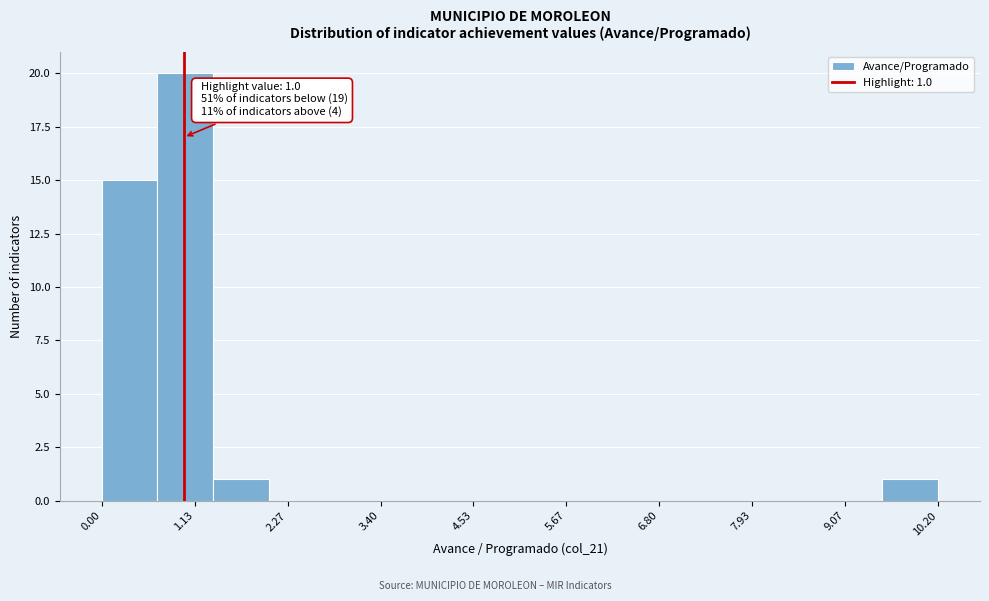

Read against the x-axis, roughly where is the centre of the tallest bar?

1.0